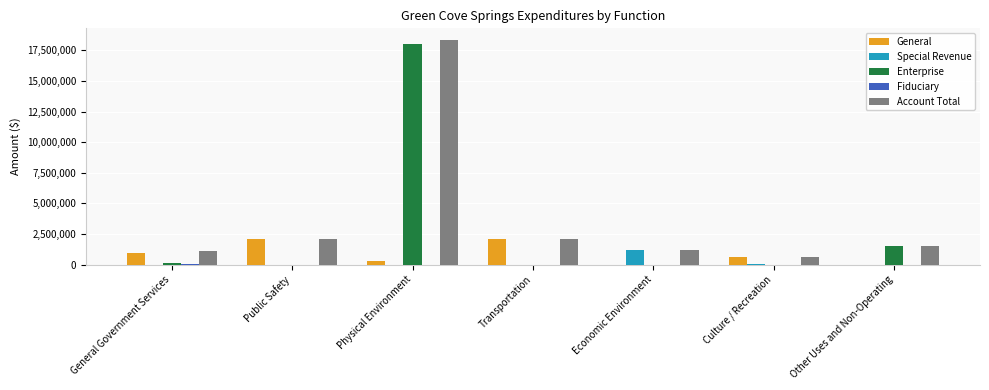

What is the maximum value shown in the chart?

18373988